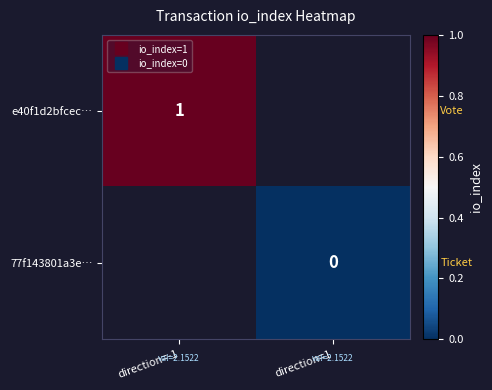

Where is e40f1d2bfcec… nearest to the value 1?

direction=-1